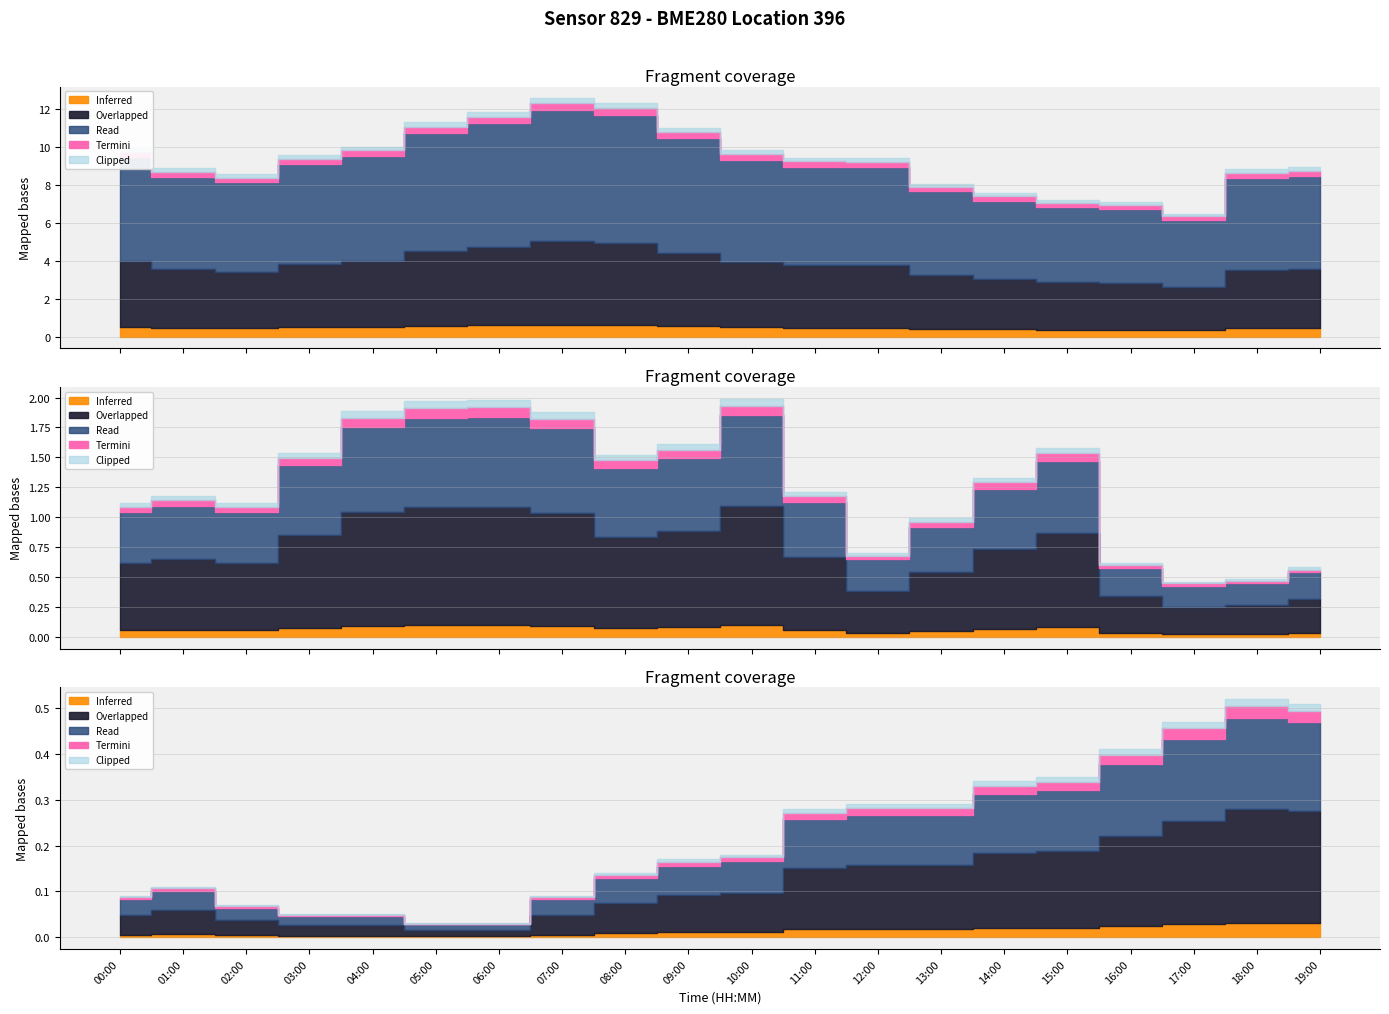

Which category has the highest value in the temperature series?

18:00